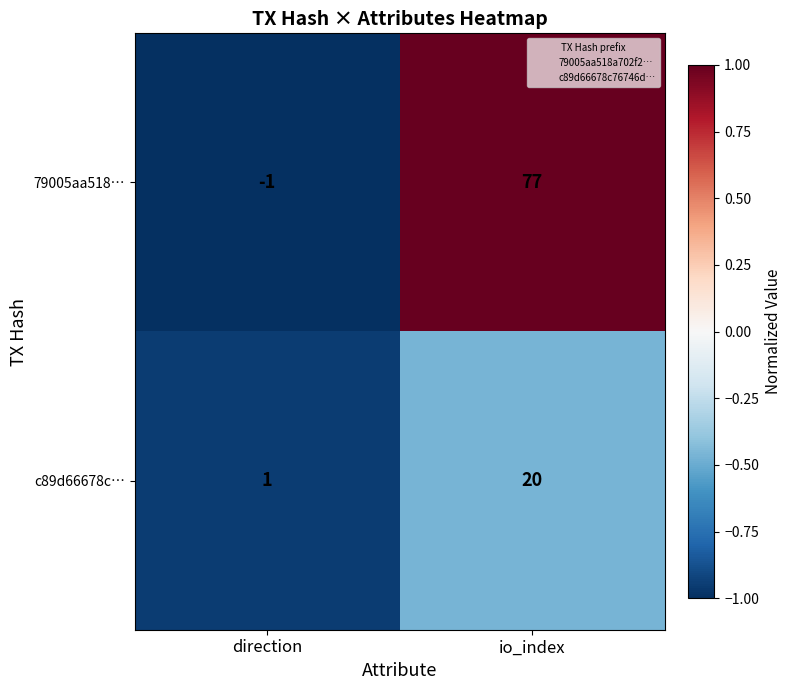

At which label is 79005aa518… closest to 38?

direction